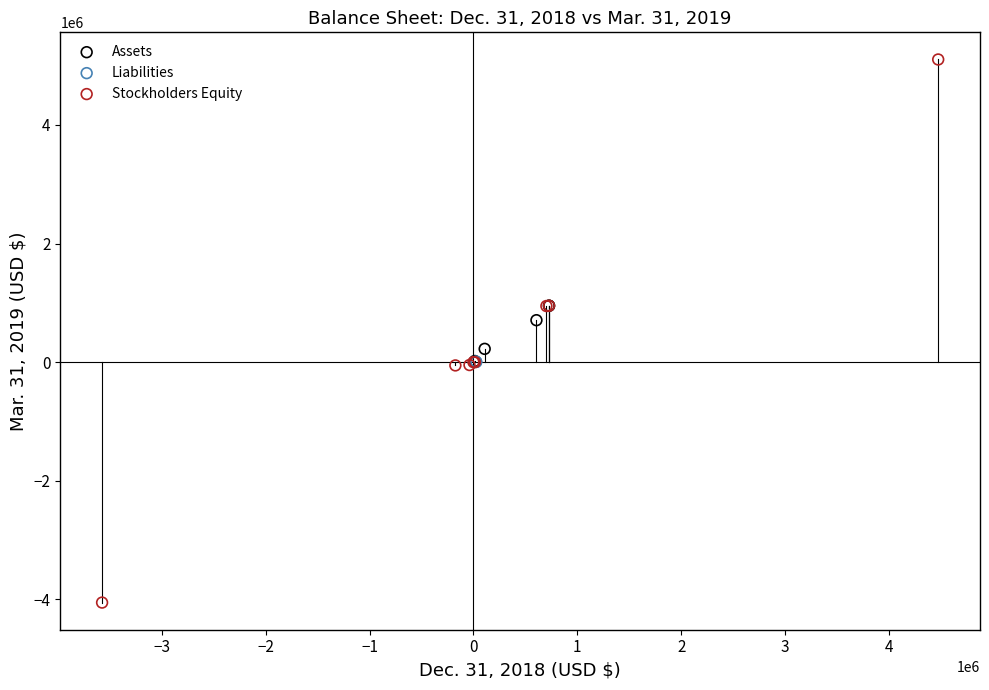

Which series reaches the maximum Y coordinate?

Stockholders Equity